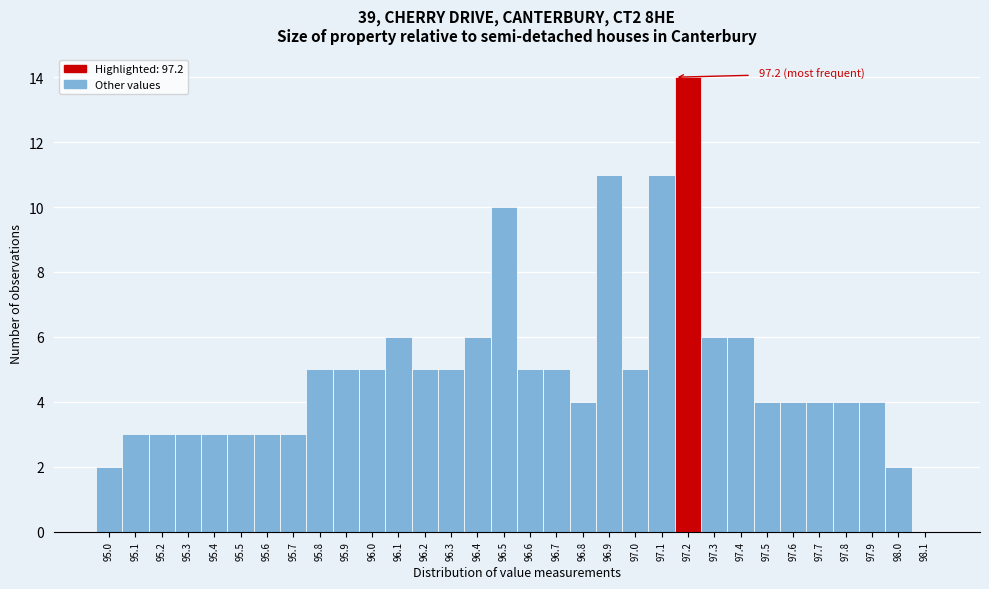

Over which range of the x-axis is the bar tallest?

97.15 to 97.25